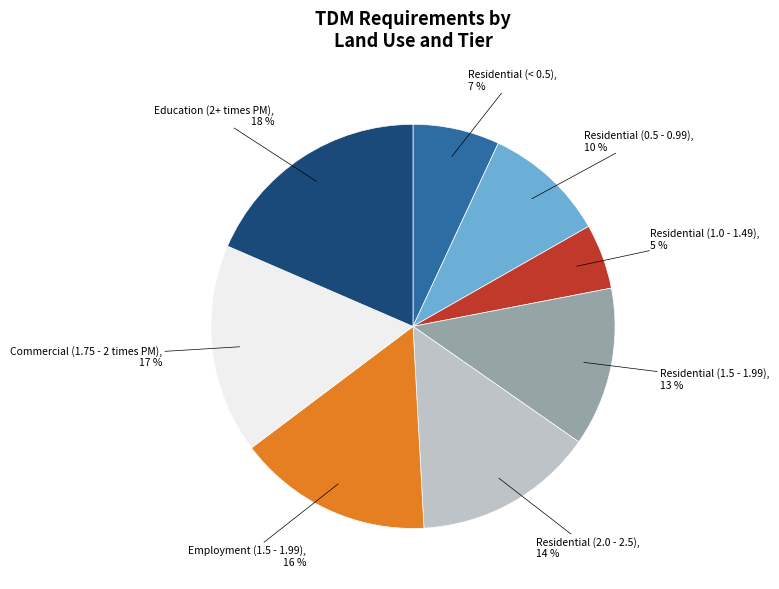

Does any single category account for the majority?

No